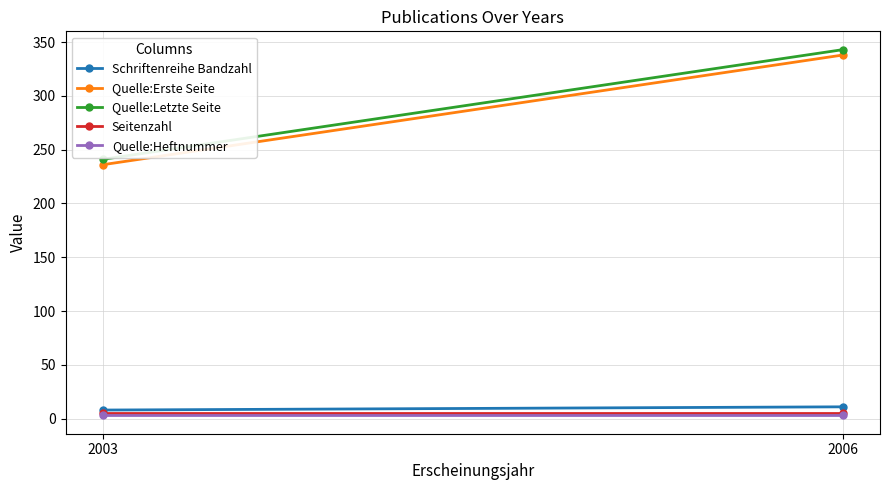

Which series has the largest total across all categories?

Quelle:Letzte Seite